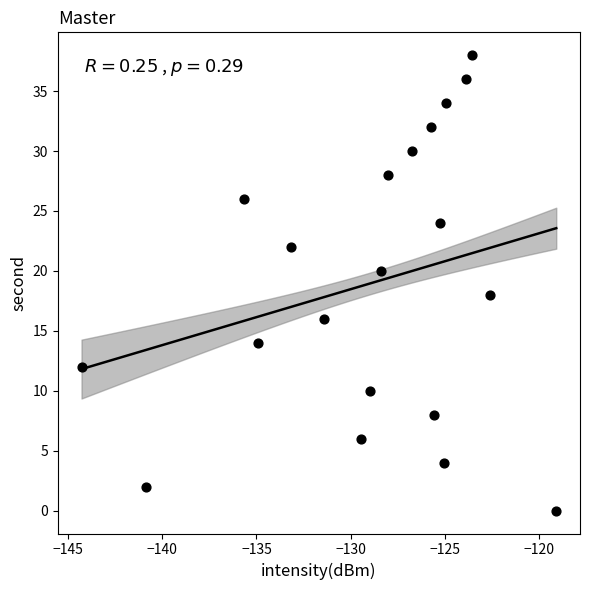

What is the range of Y values (max minus min)?

38